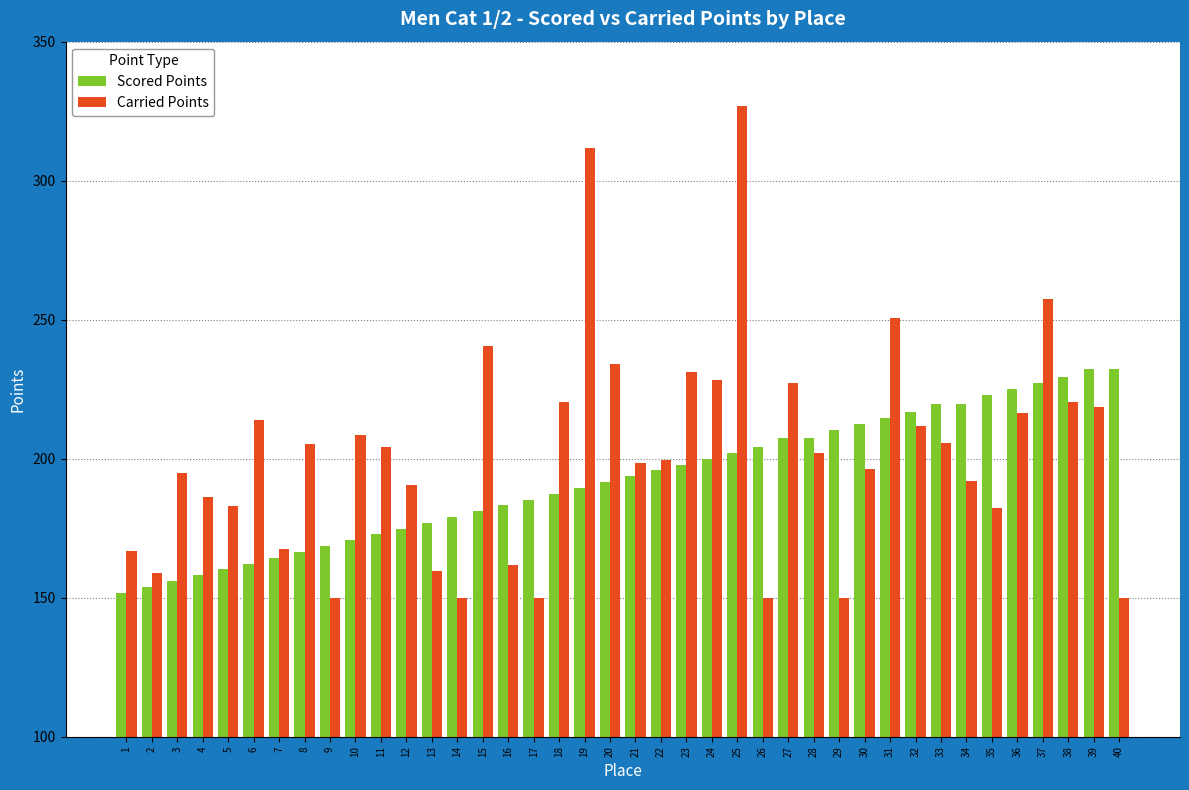

Rank the series by their average value, from highest to lowest.

Carried Points, Scored Points